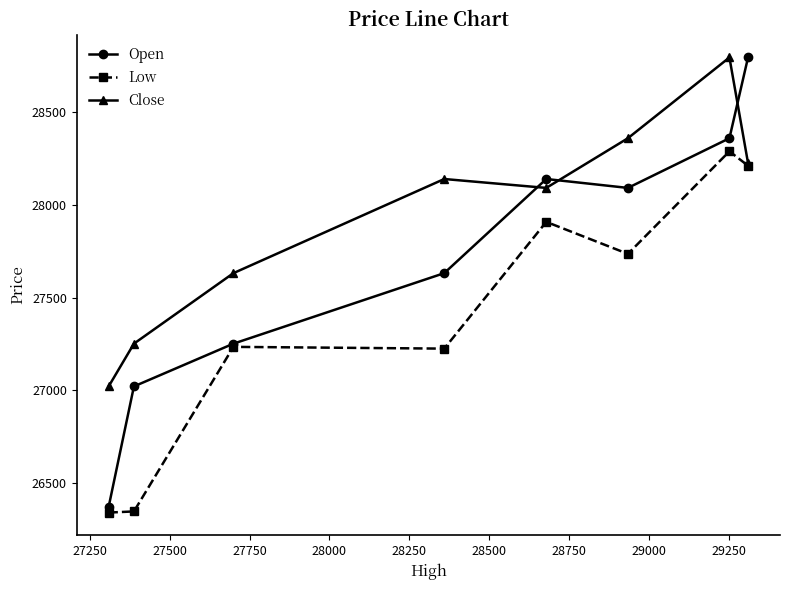

Which series has the largest total across all categories?

Close